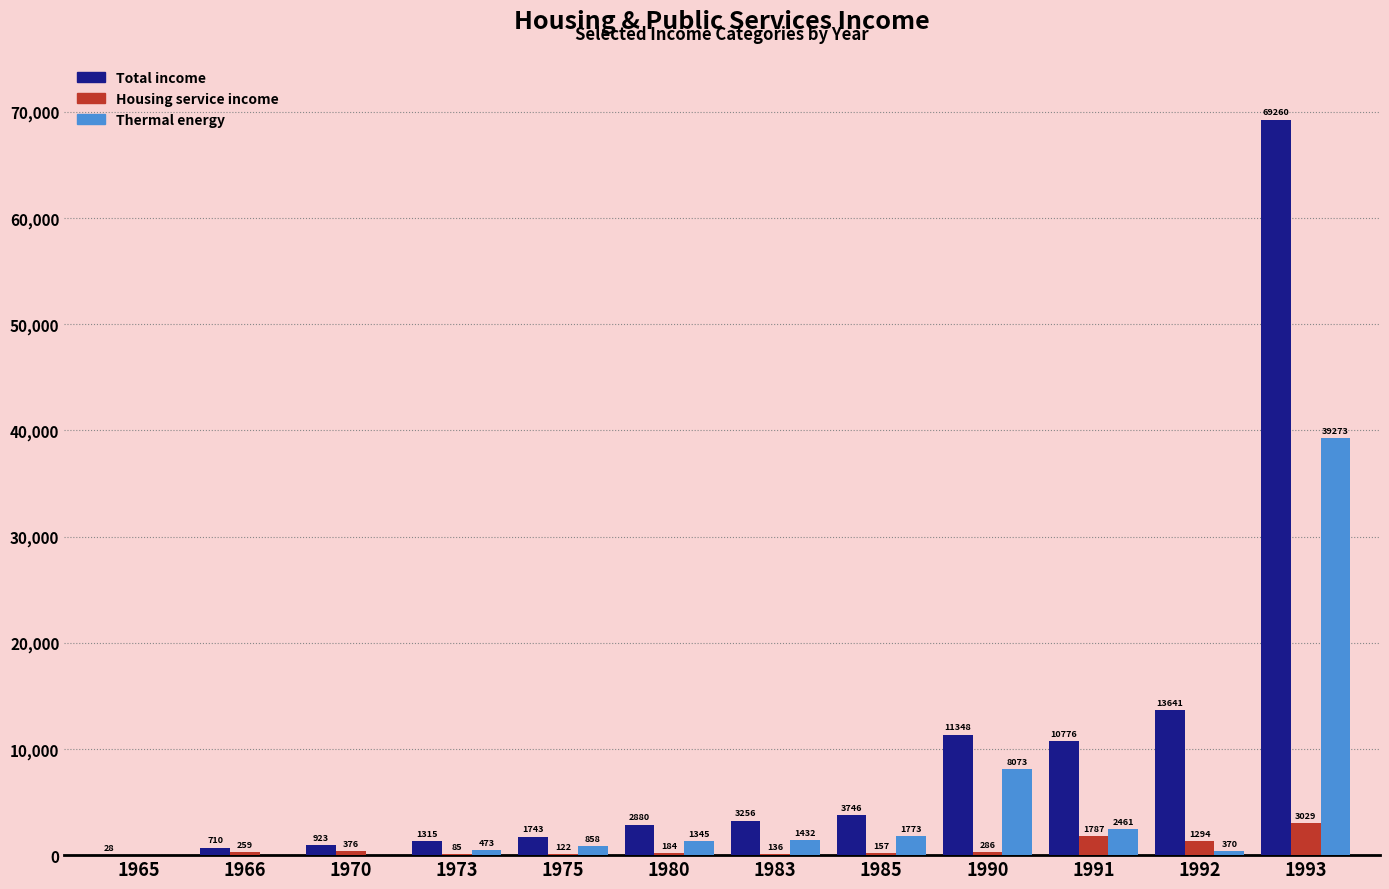

How many values in Thermal energy are above zero?

9